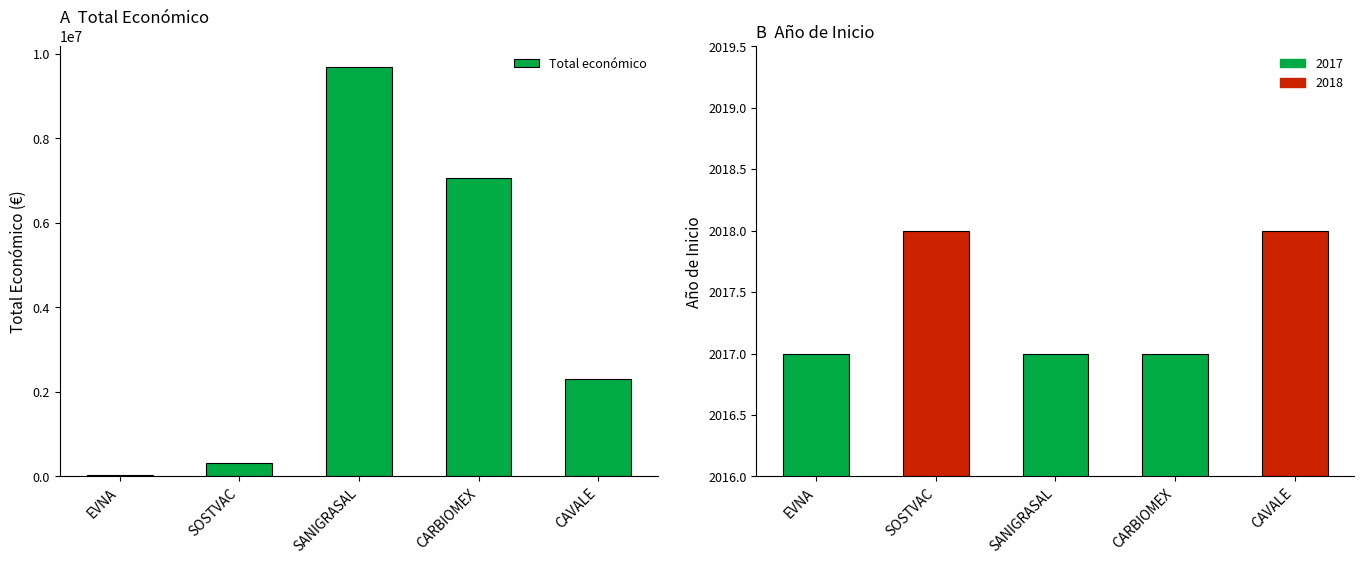

Rank the categories by value from lowest to highest.

EVNA, SOSTVAC, CAVALE, CARBIOMEX, SANIGRASAL